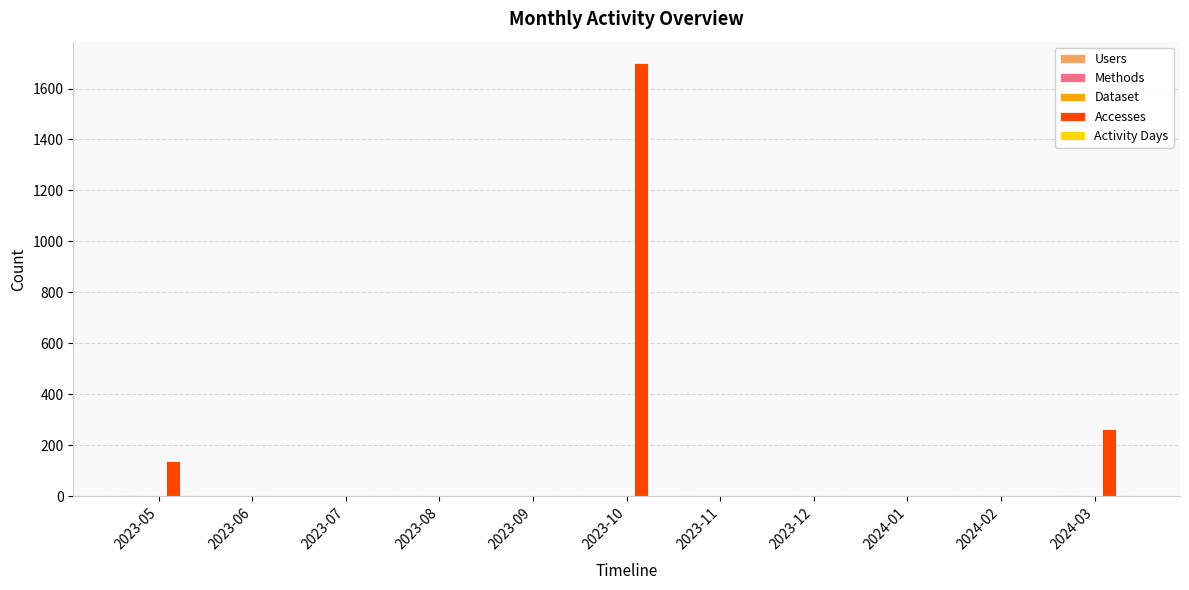

What is the sum of all Accesses values?

2098